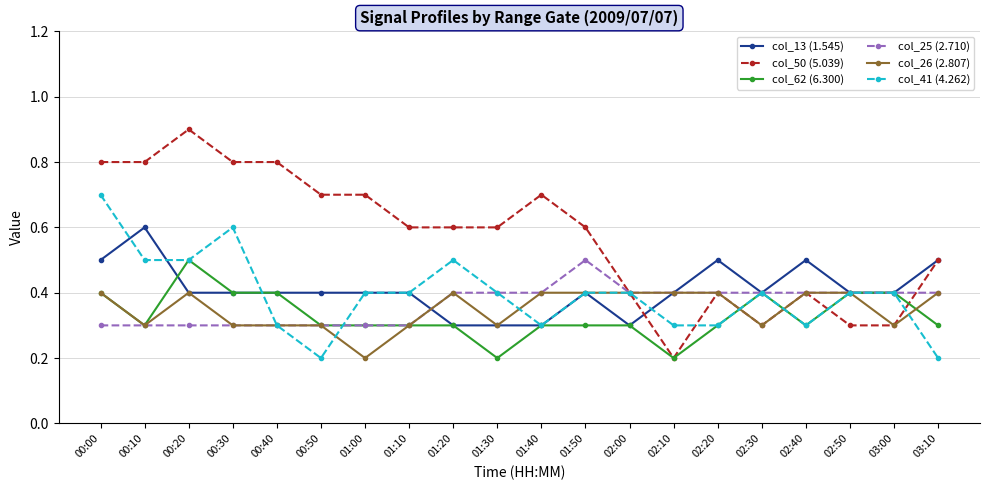

How many col_25 (2.710) values are between 0 and 1?

20